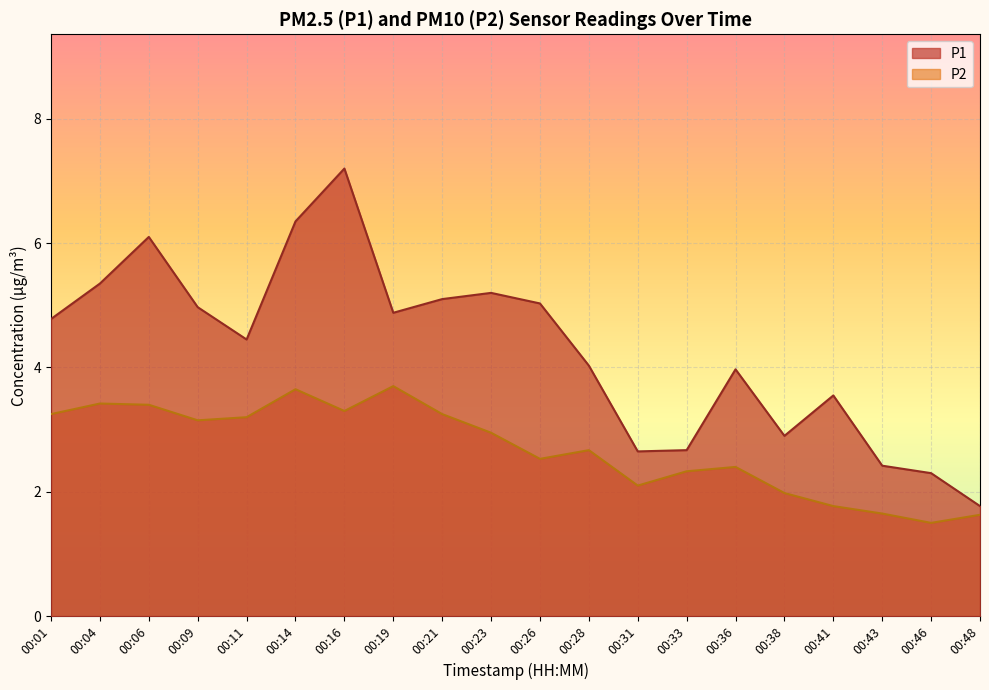

Rank the series at 00:21 from highest to lowest value.

P1, P2